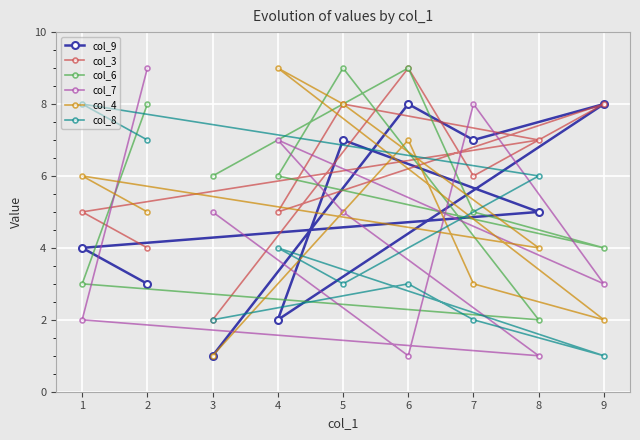

List the labels in order of col_6 value, largest first.

6, 5, 2, 3, 4, 7, 9, 1, 8